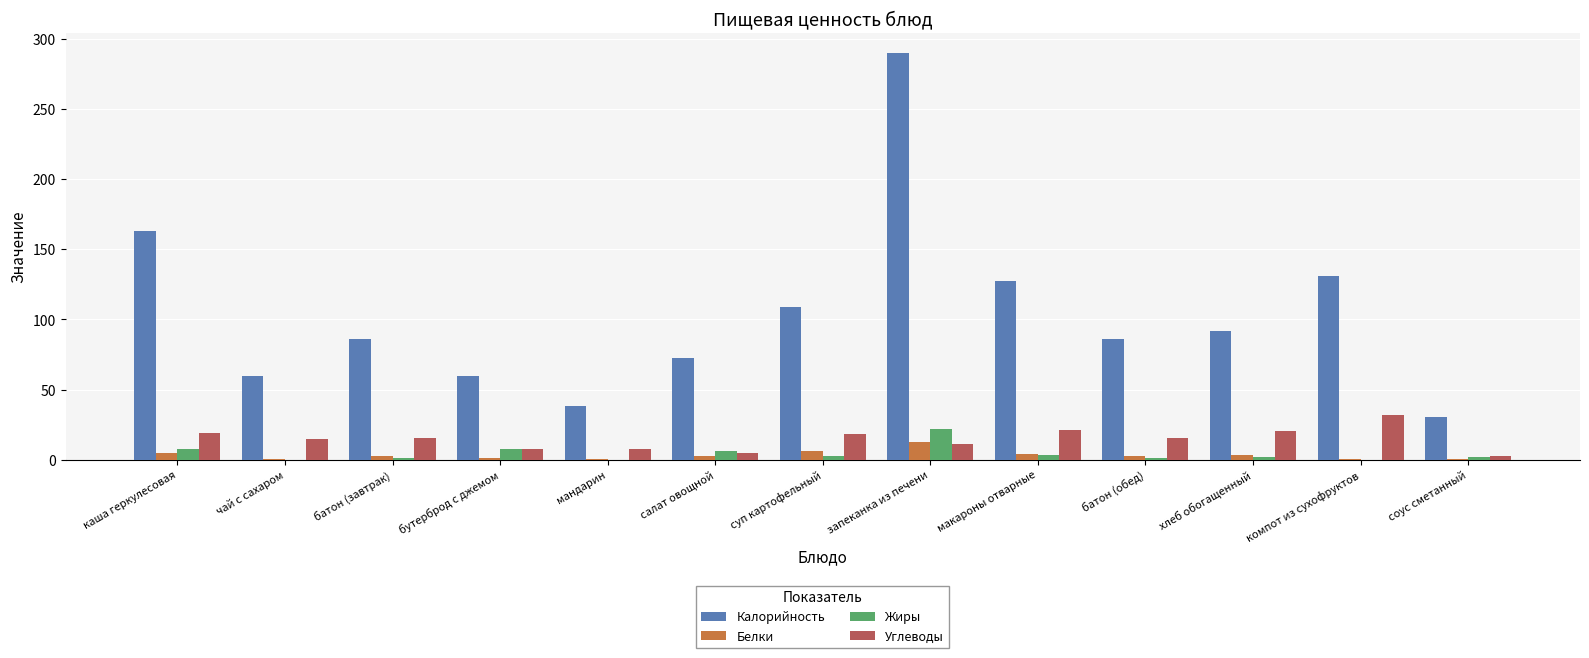

Which series has the largest total across all categories?

Калорийность